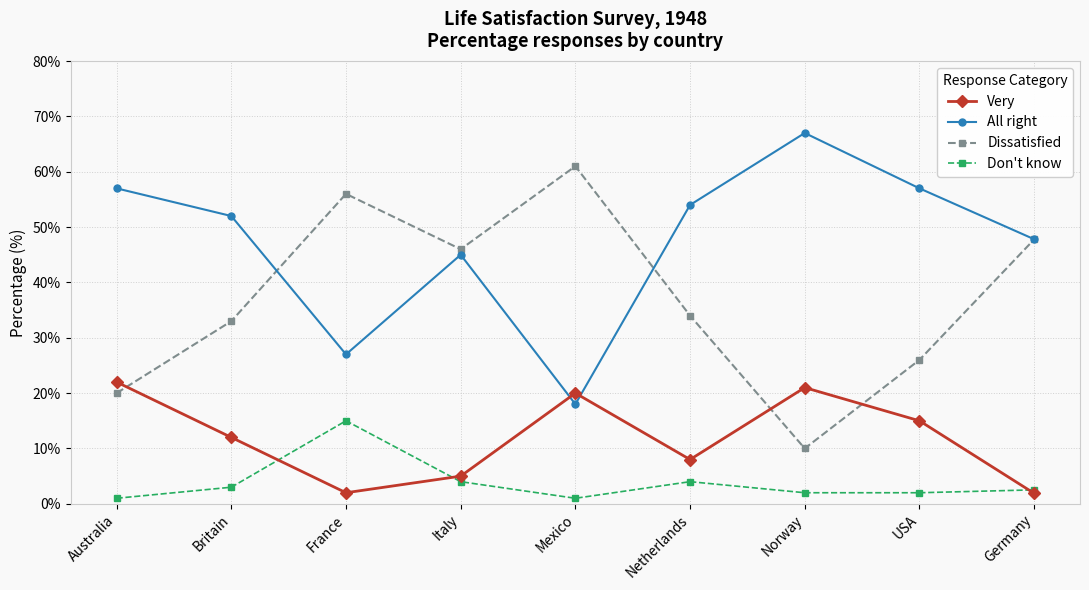

What is the highest value of the Don't know series?

15.0